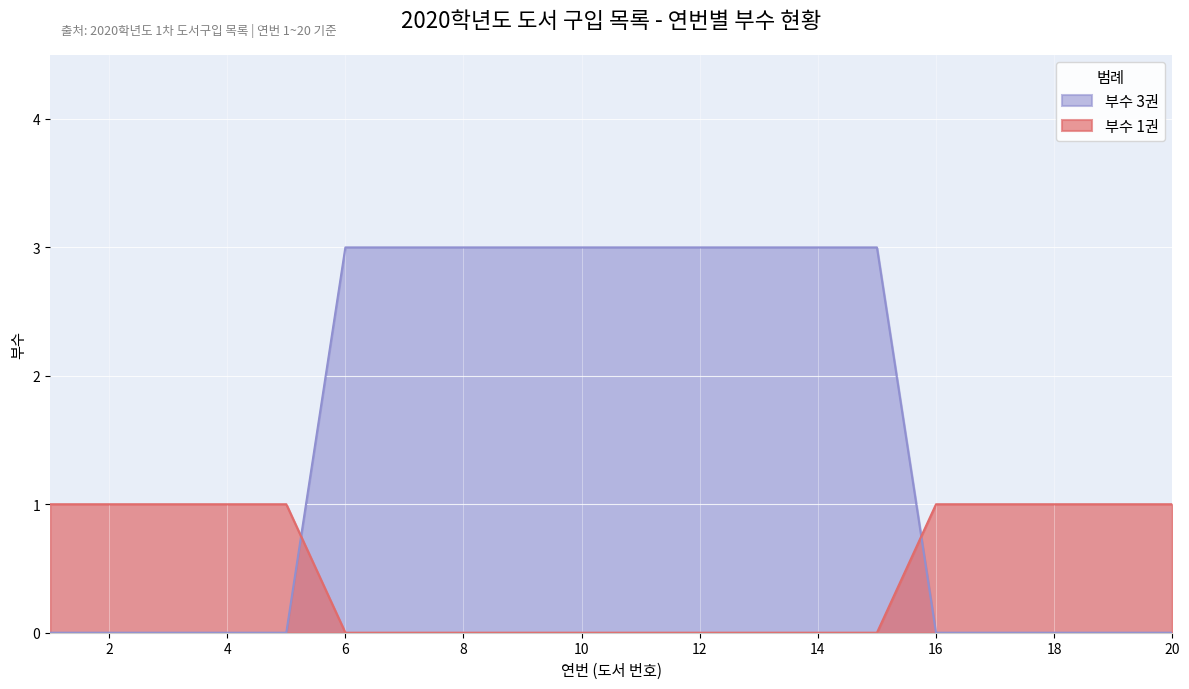

Rank the series by their maximum value, from lowest to highest.

부수 1권, 부수 3권